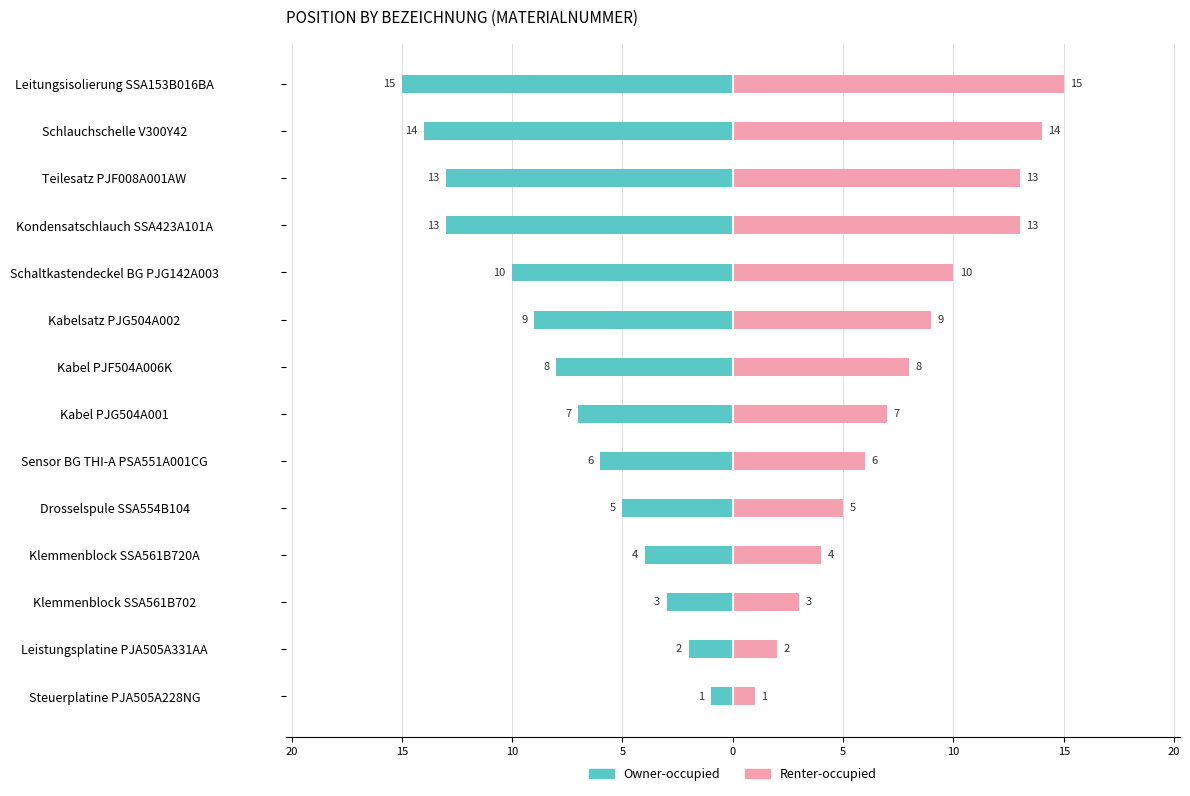

Are the bars grouped side by side (vs. stacked)?

Yes